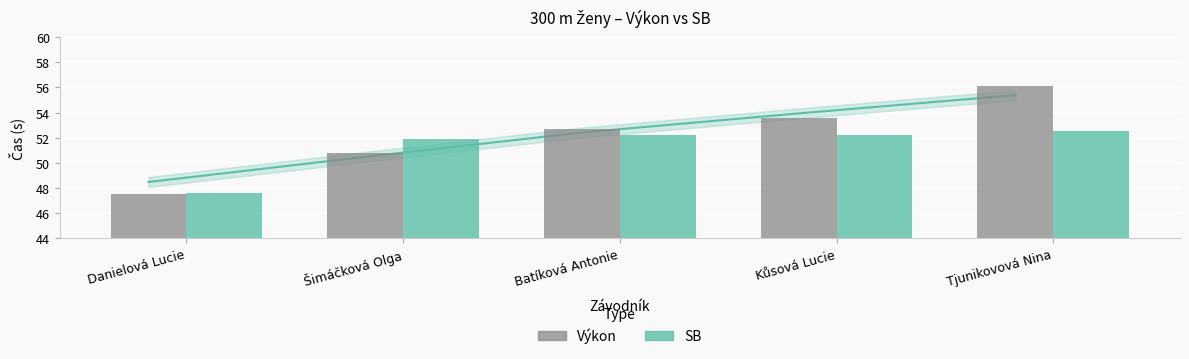

Reading left to right, list all the values displayed in this chart.

Výkon: 47.5	50.8	52.7	53.6	56.1
SB: 47.5	51.9	52.2	52.2	52.5